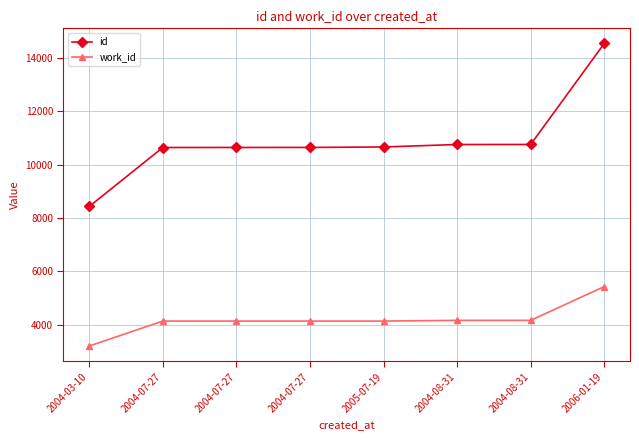

Where is id nearest to the value 11489?

2004-08-31